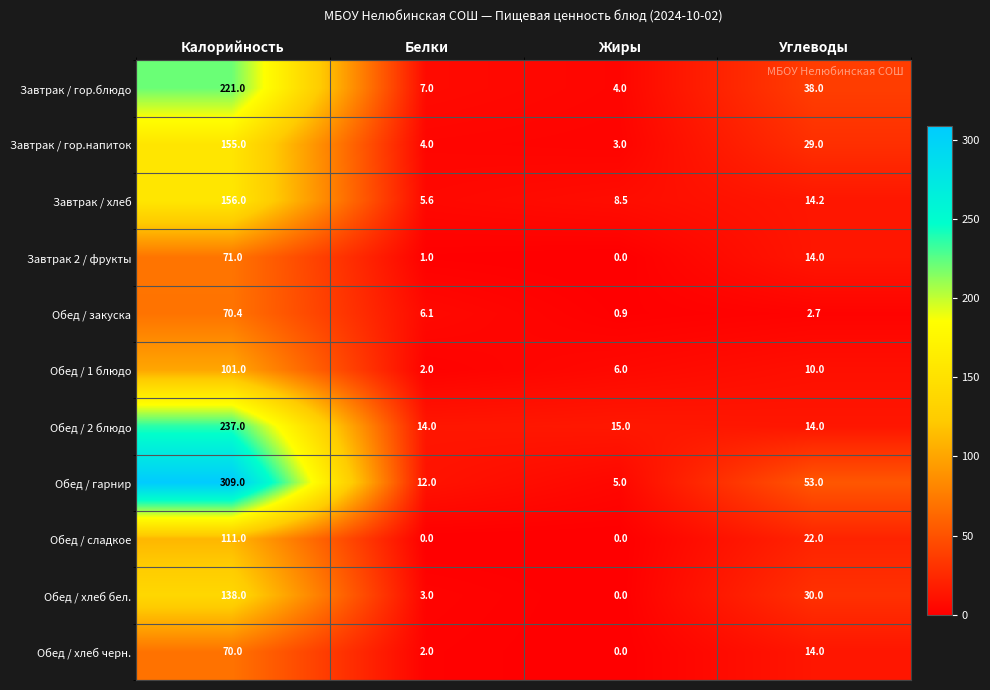

What is the sum of the Обед / сладкое values at Калорийность and Белки?

111.0